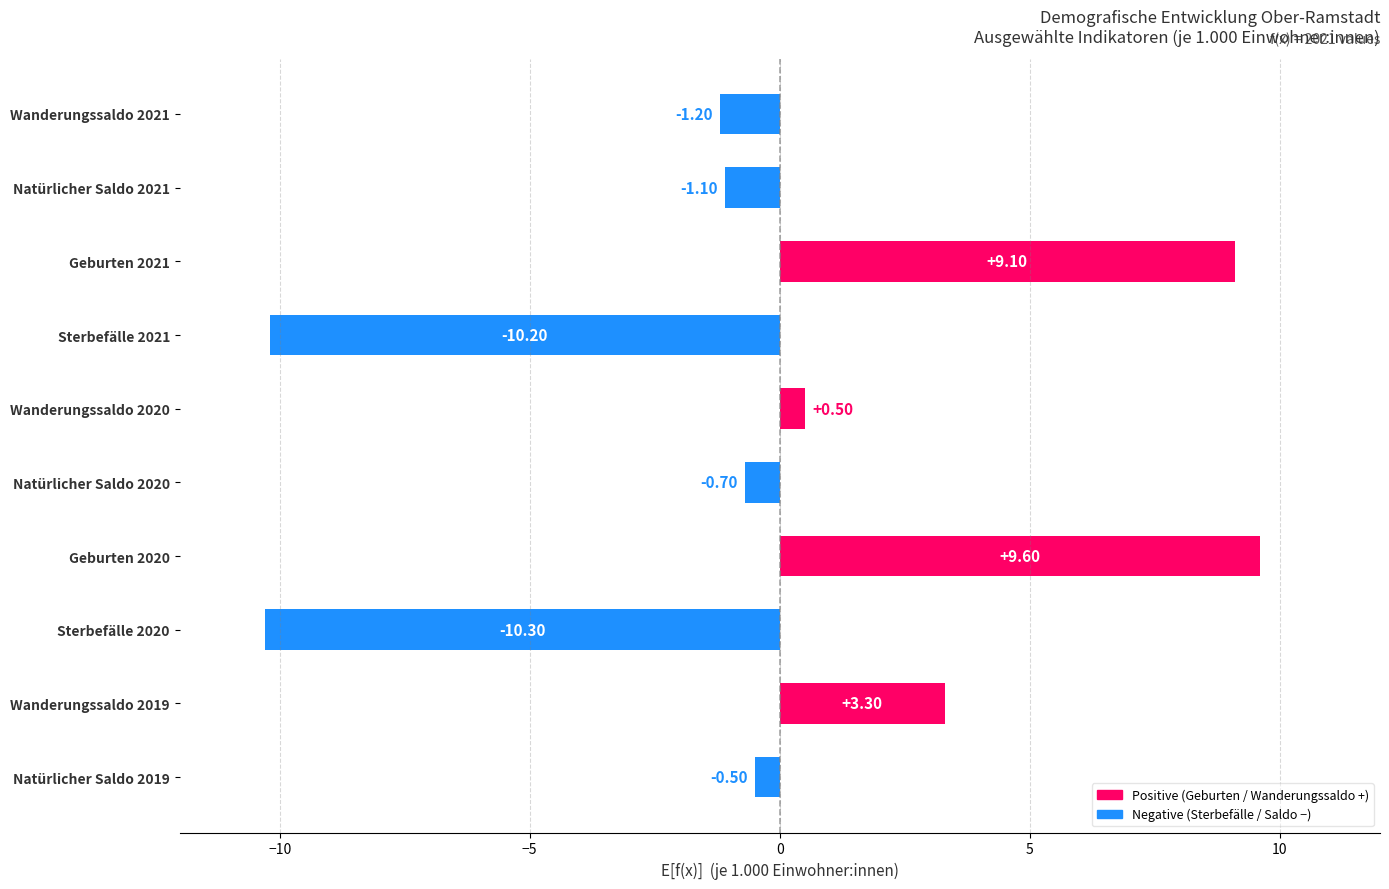

Between Geburten 2020 and Wanderungssaldo 2021, which is larger?

Geburten 2020